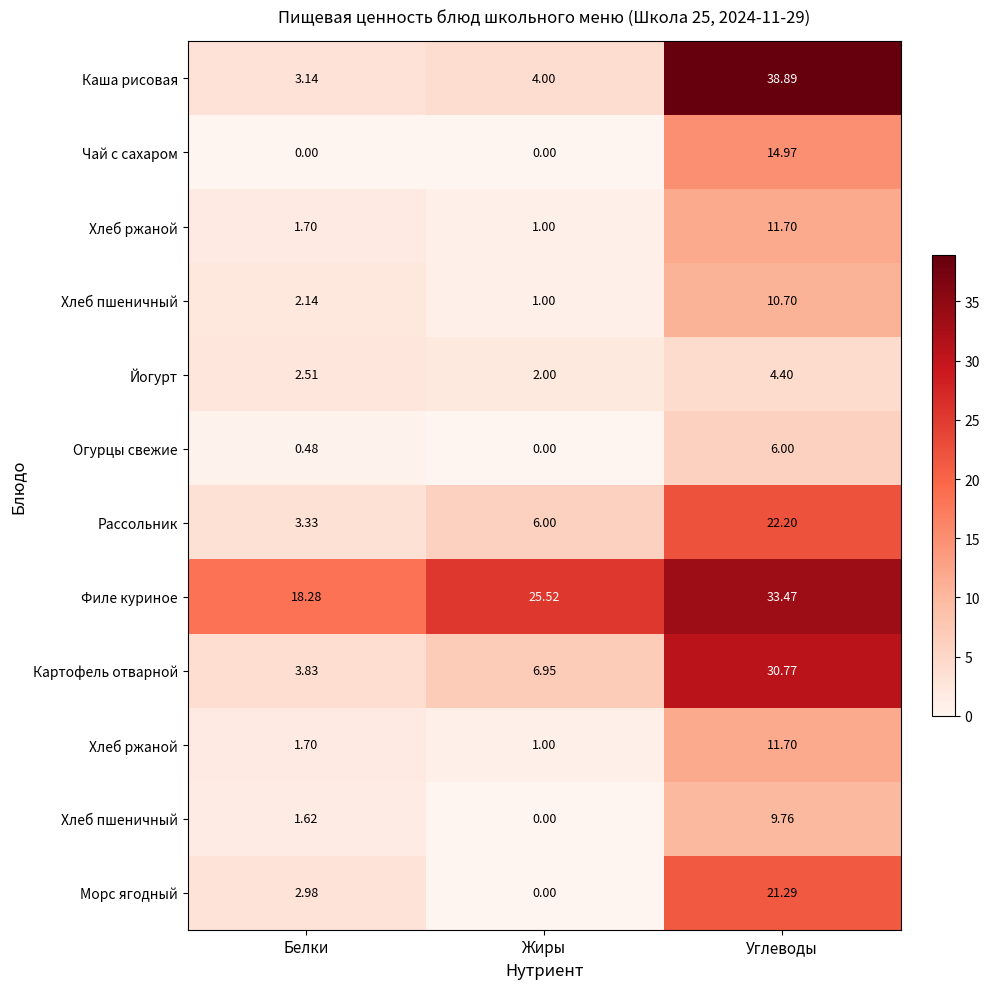

Between Белки and Углеводы, which is larger?

Углеводы